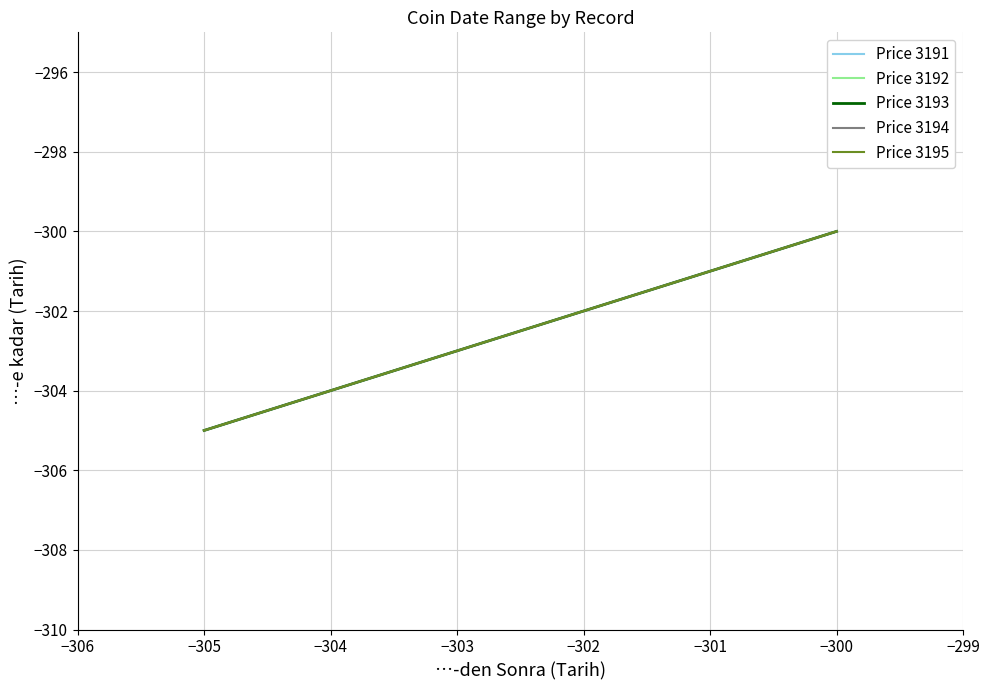

What is the average value of the Price 3191 series?

-302